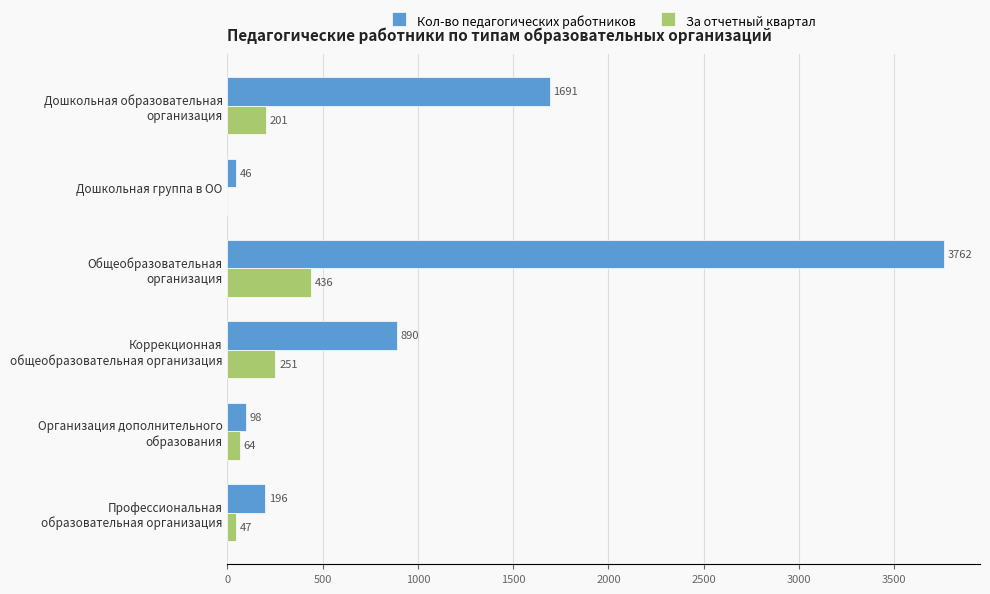

Is it true that Кол-во педагогических работников equals 46 at Дошкольная группа в ОО?

True